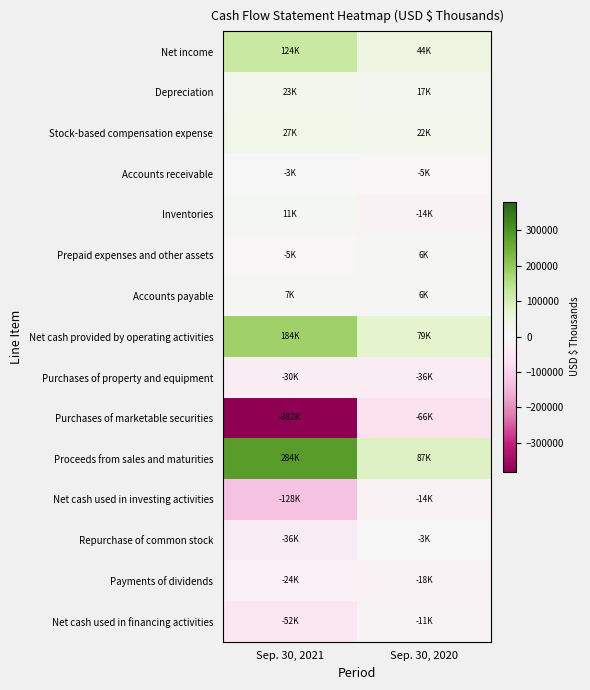

What is the total value across all series at Sep. 30, 2021?

-145